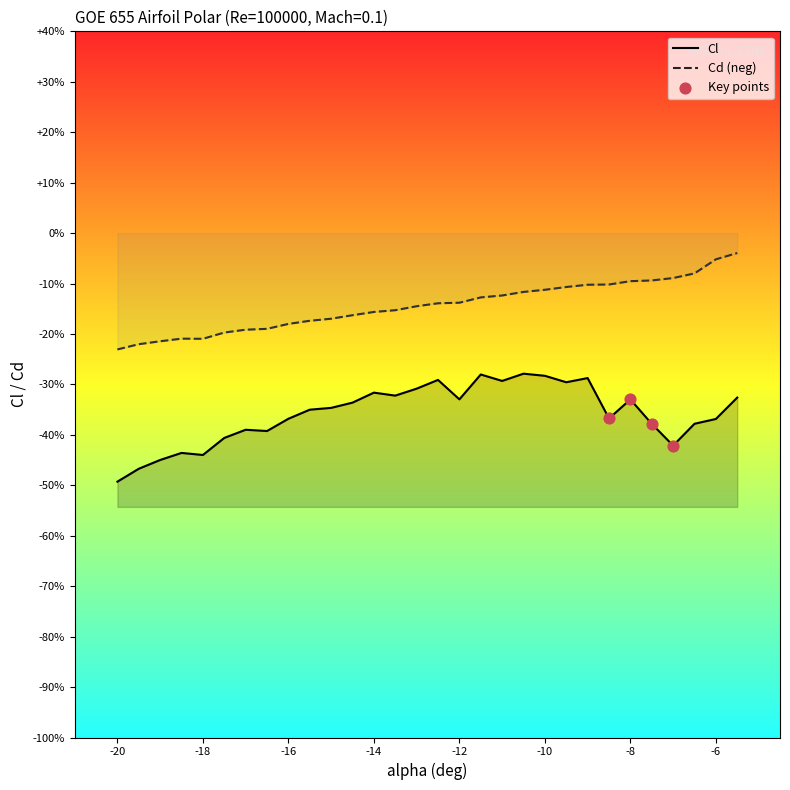

Which series has the largest total across all categories?

Cd